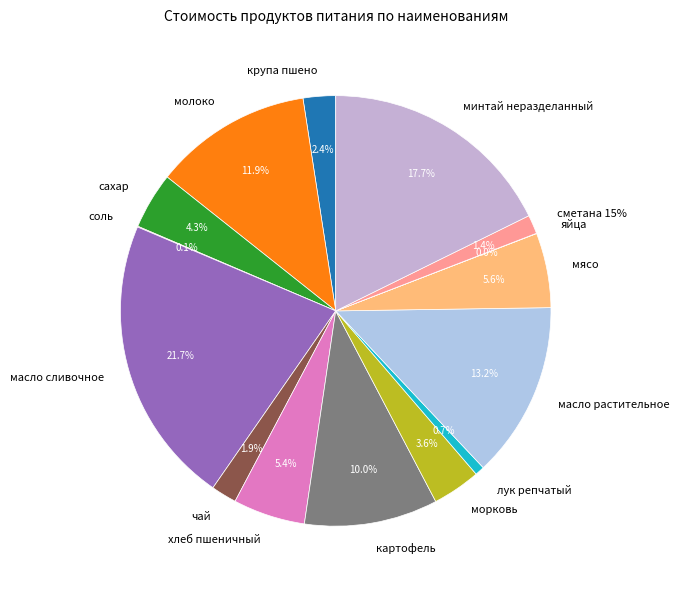

Is there any slice that represents more than half of the pie?

No